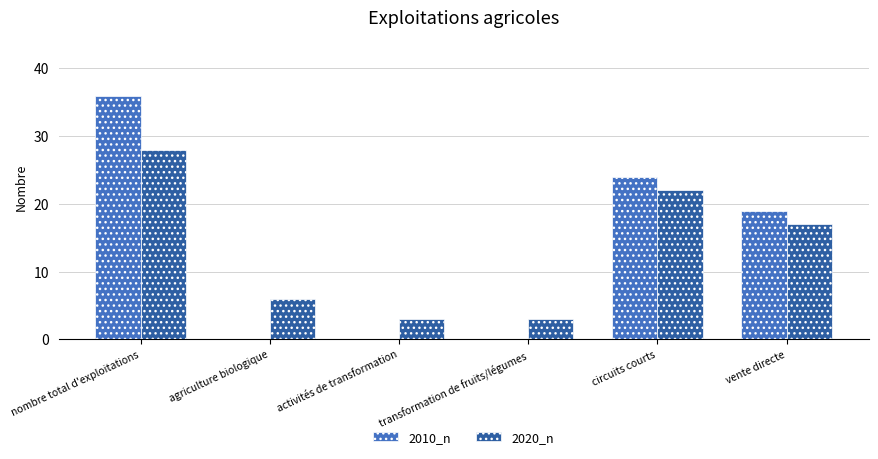

At which category is the sum across all series the highest?

nombre total d'exploitations